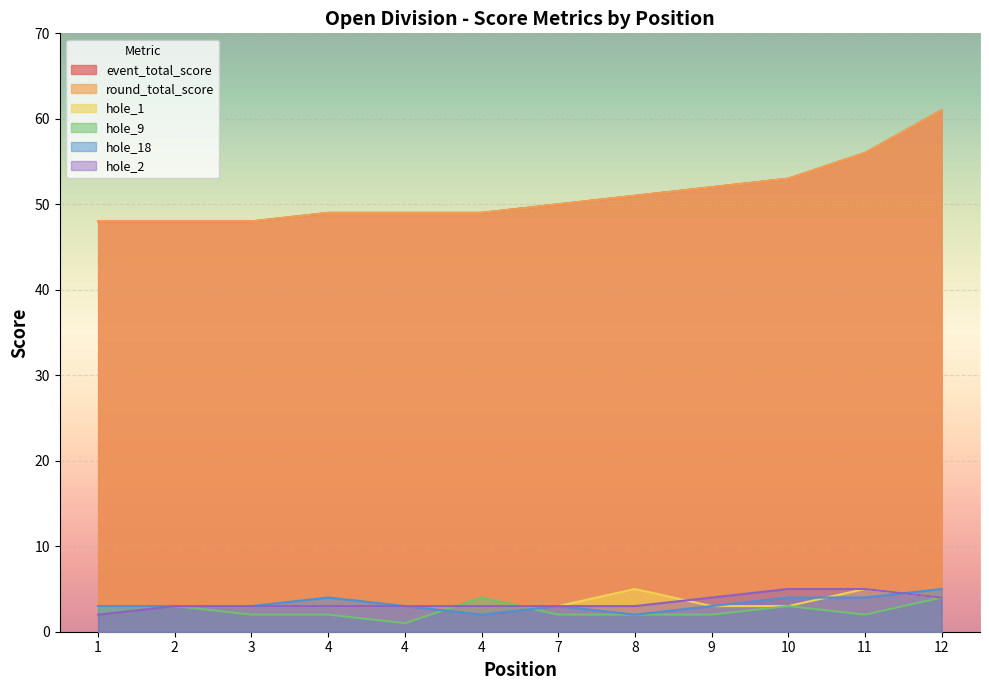

What is the difference between the maximum and minimum values in the hole_9 series?

3